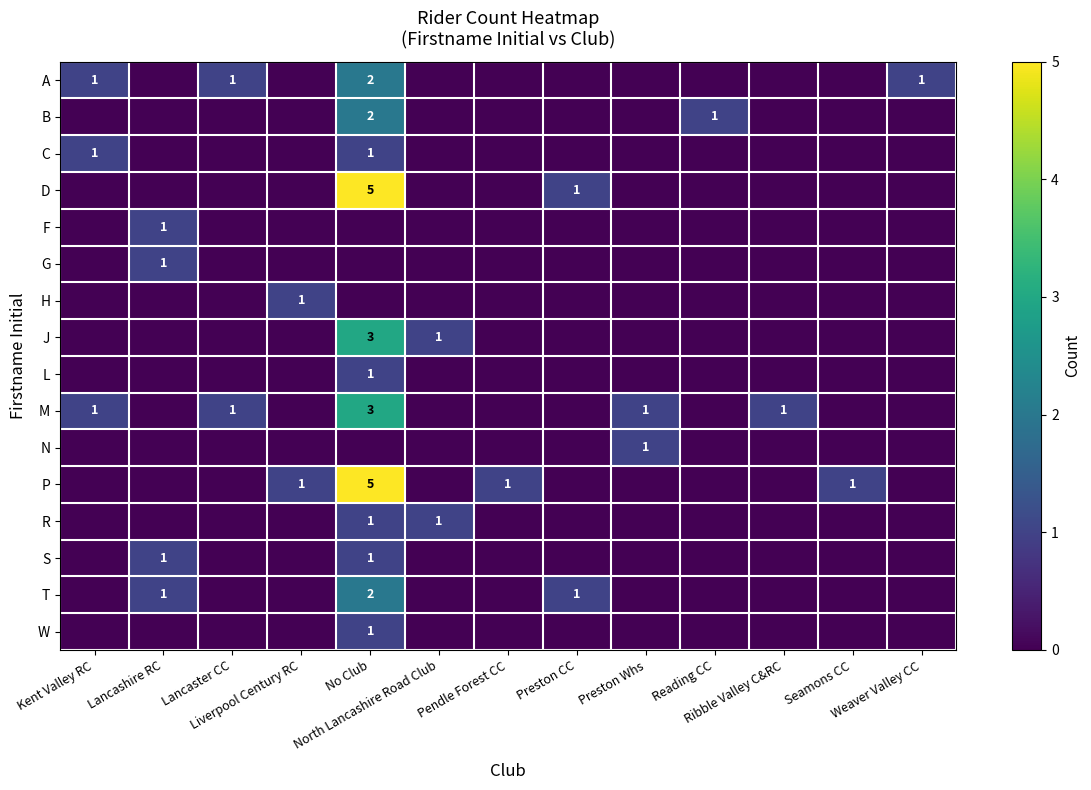

At which category does the chart reach its peak across all series?

No Club